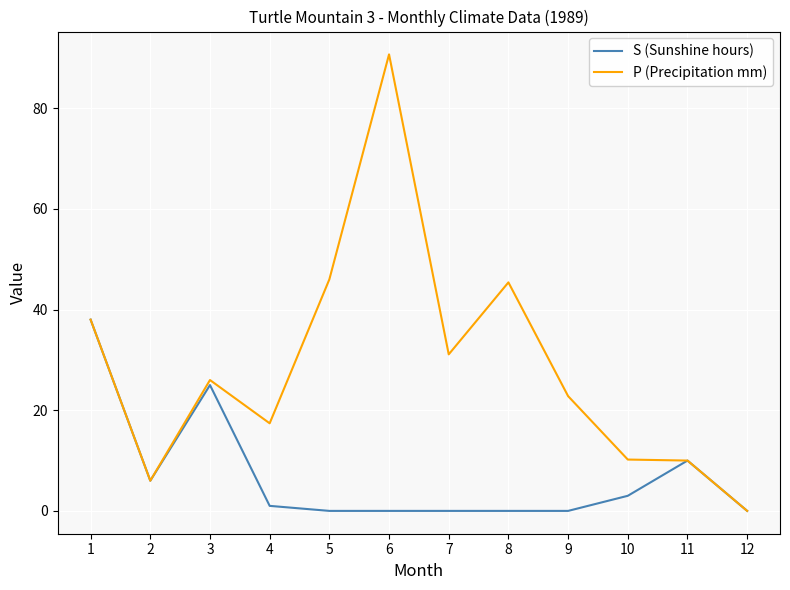

The S (Sunshine hours) series shows 6.0 at 2. True or false?

True